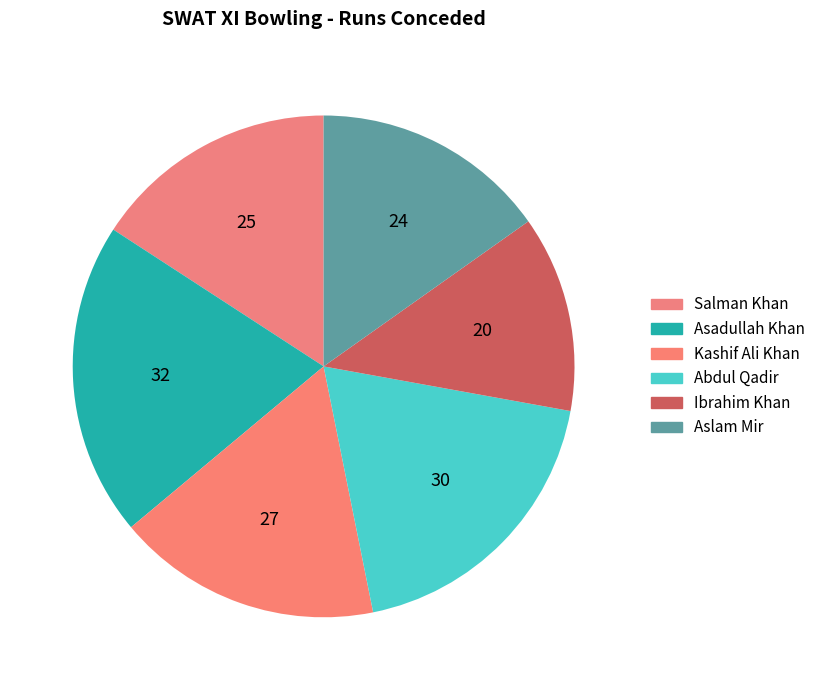

How many segments does this pie chart have?

6